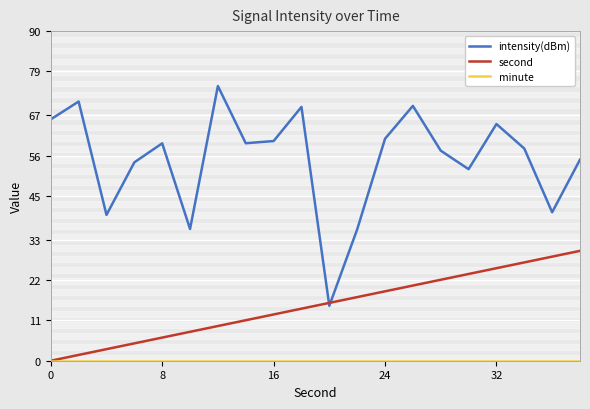

Reading left to right, list all the values displayed in this chart.

intensity(dBm): 65.9	70.8	39.8	54.2	59.4	36.0	75.0	59.4	60.0	69.3	15.0	35.9	60.6	69.6	57.4	52.3	64.6	57.9	40.5	54.9
second: 0.0	1.6	3.2	4.7	6.3	7.9	9.5	11.1	12.6	14.2	15.8	17.4	18.9	20.5	22.1	23.7	25.3	26.8	28.4	30.0
minute: 0.0	0.0	0.0	0.0	0.0	0.0	0.0	0.0	0.0	0.0	0.0	0.0	0.0	0.0	0.0	0.0	0.0	0.0	0.0	0.0